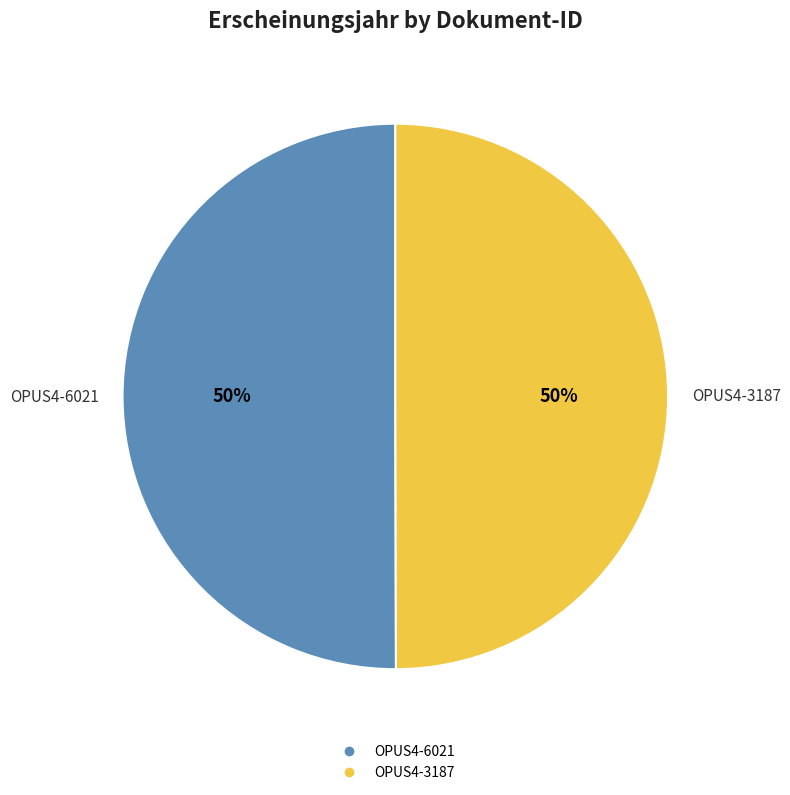

Is it true that OPUS4-3187 is 50% of the pie?

True